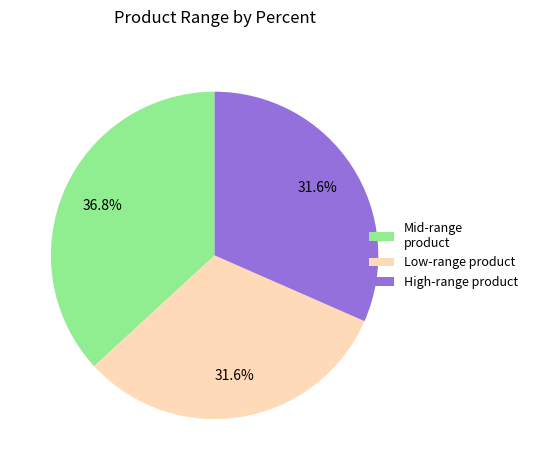

How many segments does this pie chart have?

3